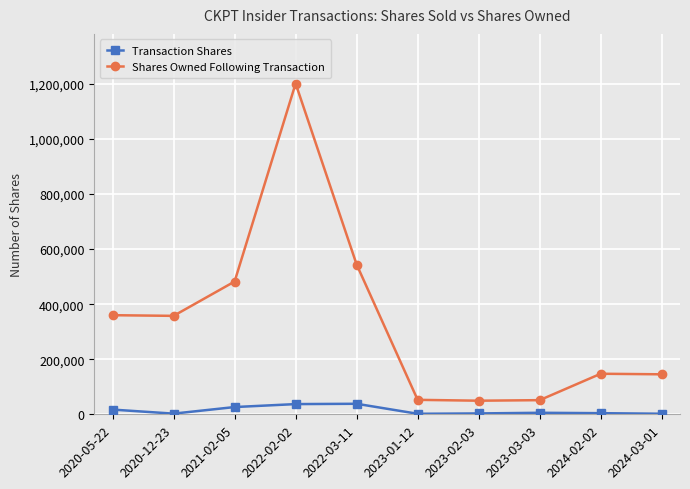

How many series are shown in this chart?

2